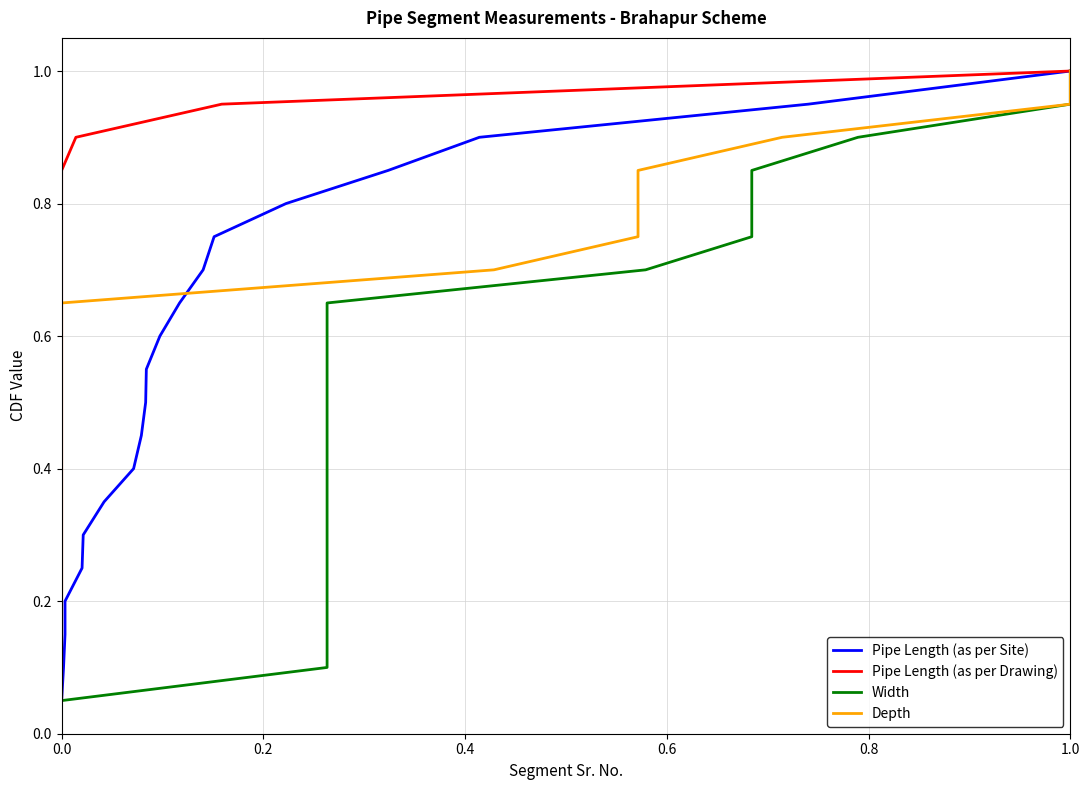

What is the value of the Width point at the 11th from the left?

0.6